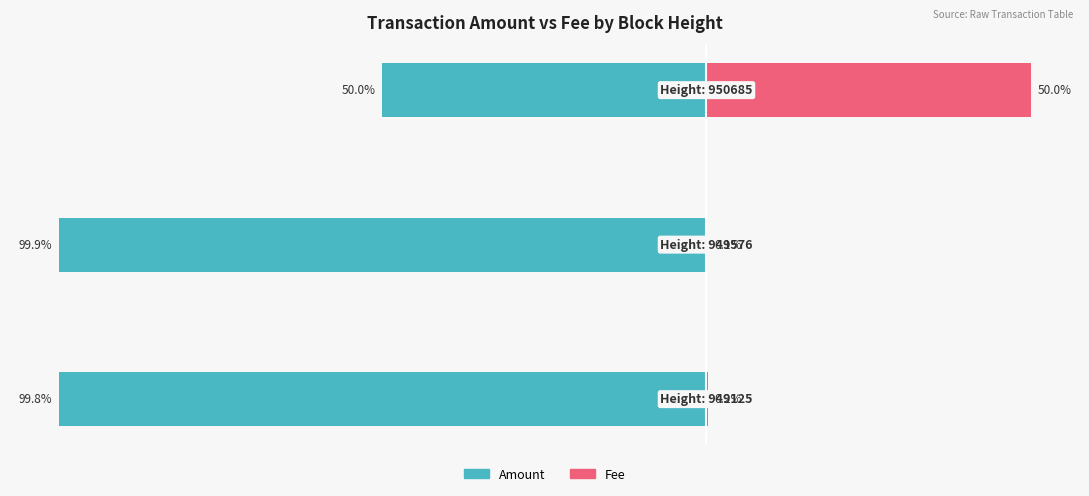

True or false: Fee has a value of 0.3 at −120.

False